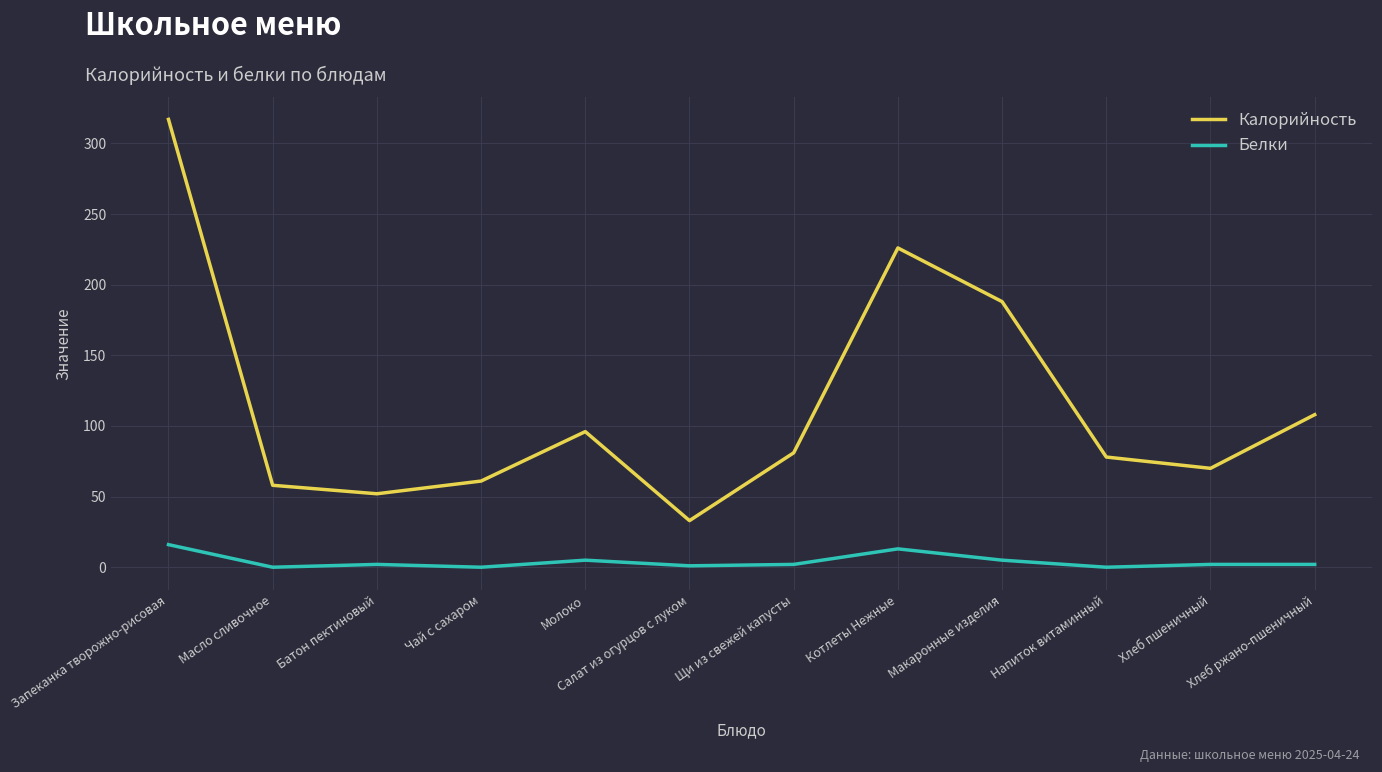

True or false: Калорийность and Белки cross at least once.

False